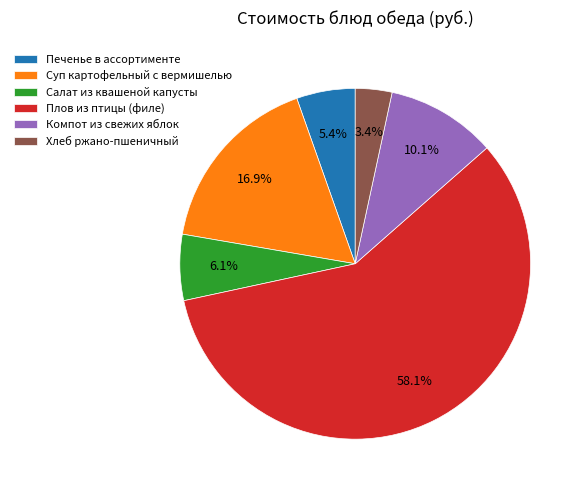

Is there any slice that represents more than half of the pie?

Yes